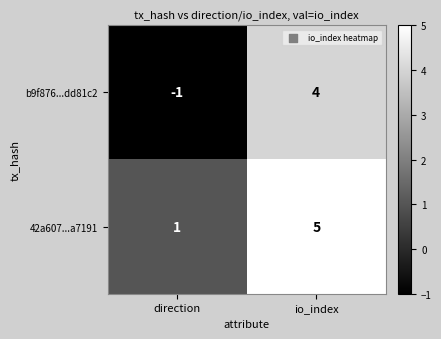

At which category is the sum across all series the highest?

io_index